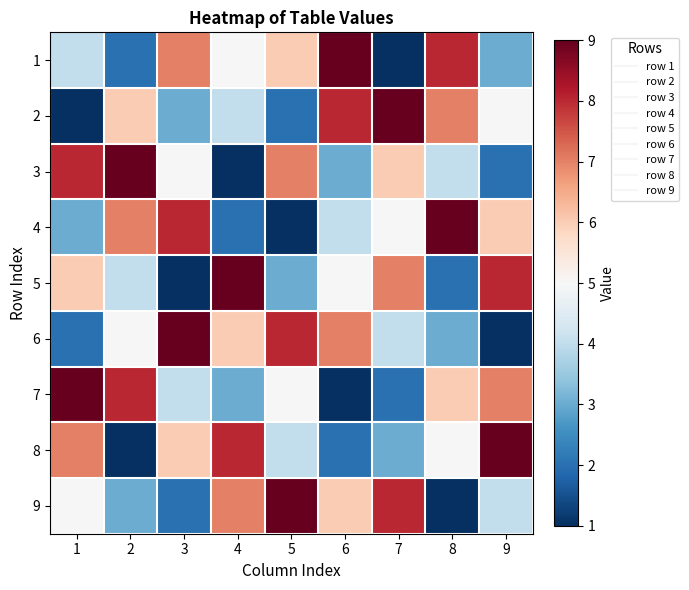

List the series in order of their peak value, lowest first.

1, 2, 3, 4, 5, 6, 7, 8, 9